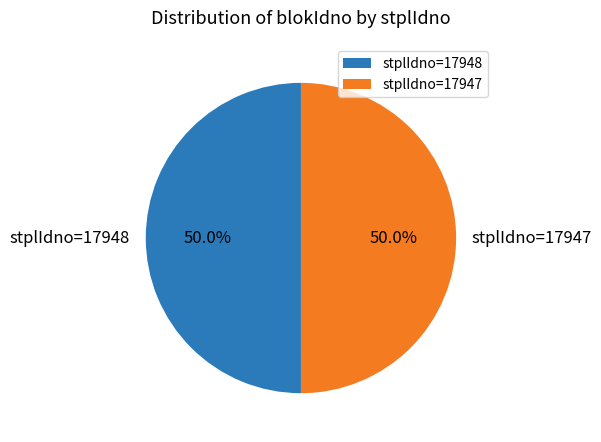

What is the ratio of the value at stplIdno=17948 to the value at stplIdno=17947?

1.0